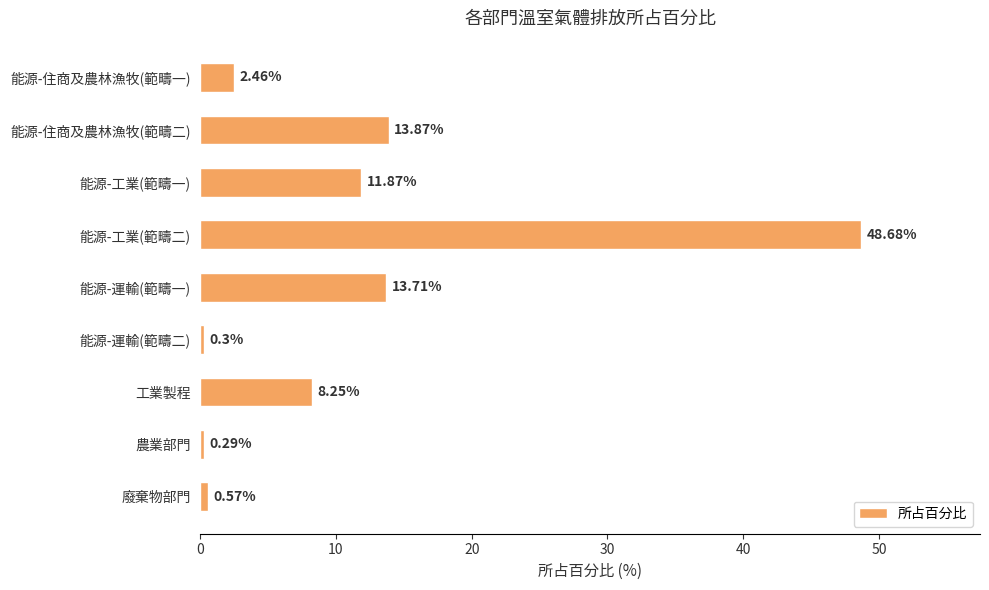

What is the change in value from 能源-住商及農林漁牧(範疇一) to 能源-住商及農林漁牧(範疇二)?

+11.4